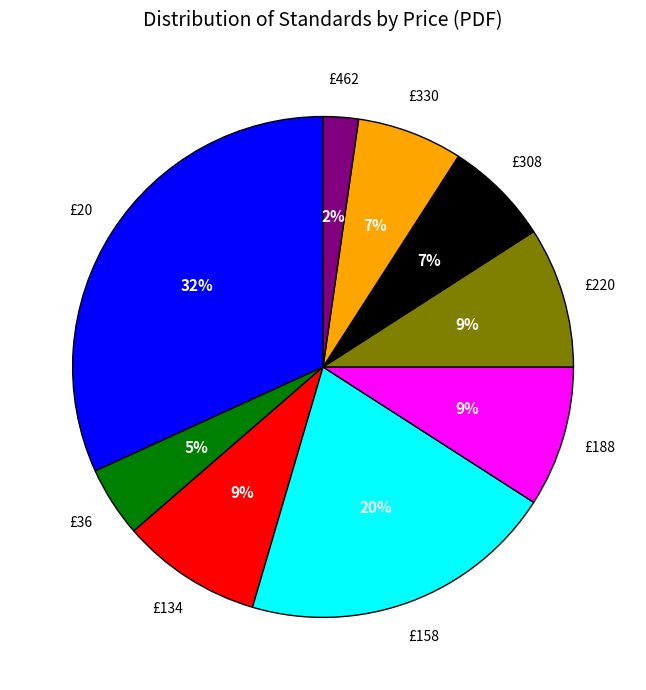

To the nearest percent, what is the average slice percentage?

11%